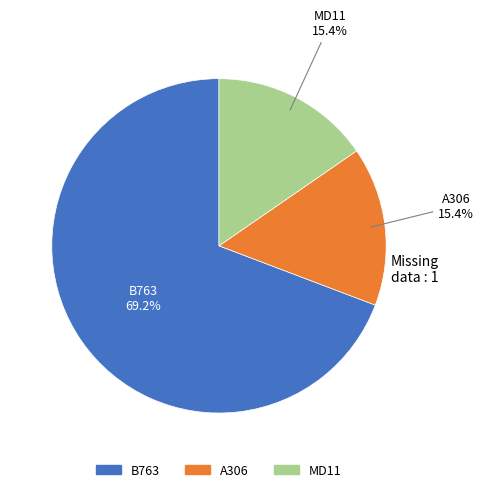

How many slices are in this pie chart?

3